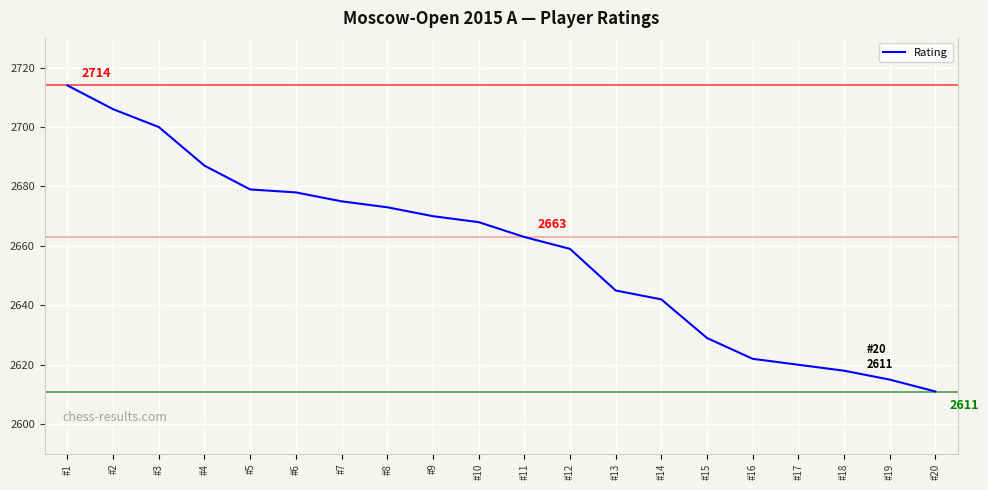

How many categories are shown in the chart?

20